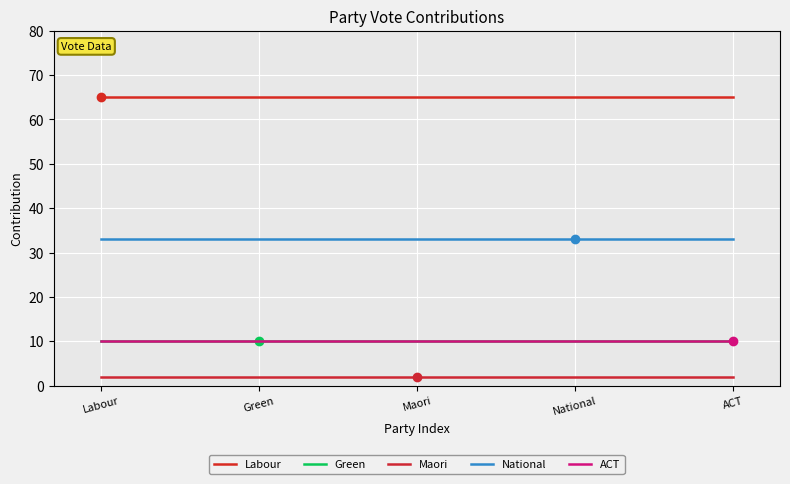

Where is ACT nearest to the value 10?

Labour